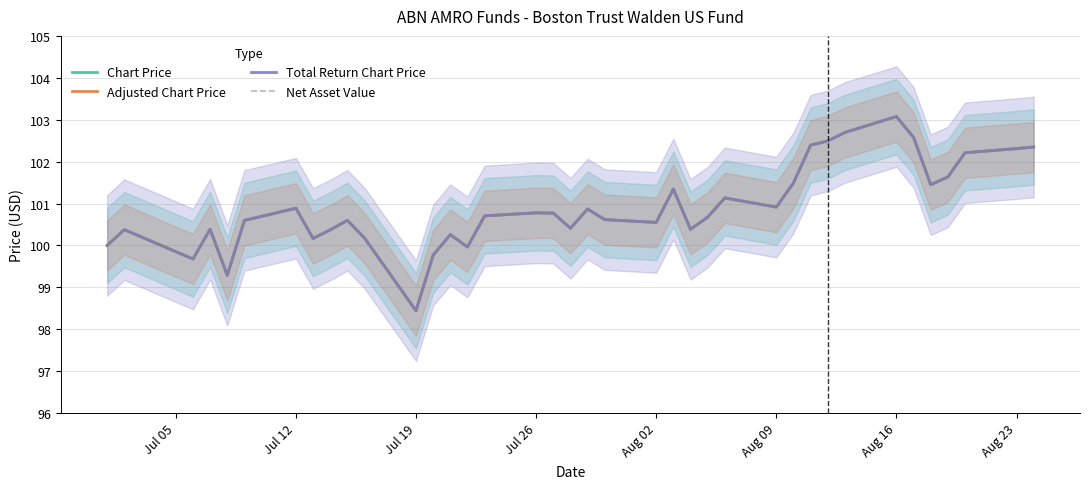

What is the maximum value for Total Return Chart Price?

103.1